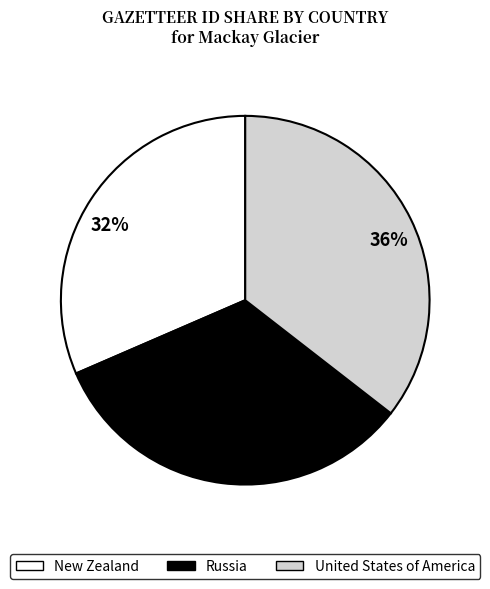

Do 33% and 32% together represent more than half of the pie?

Yes